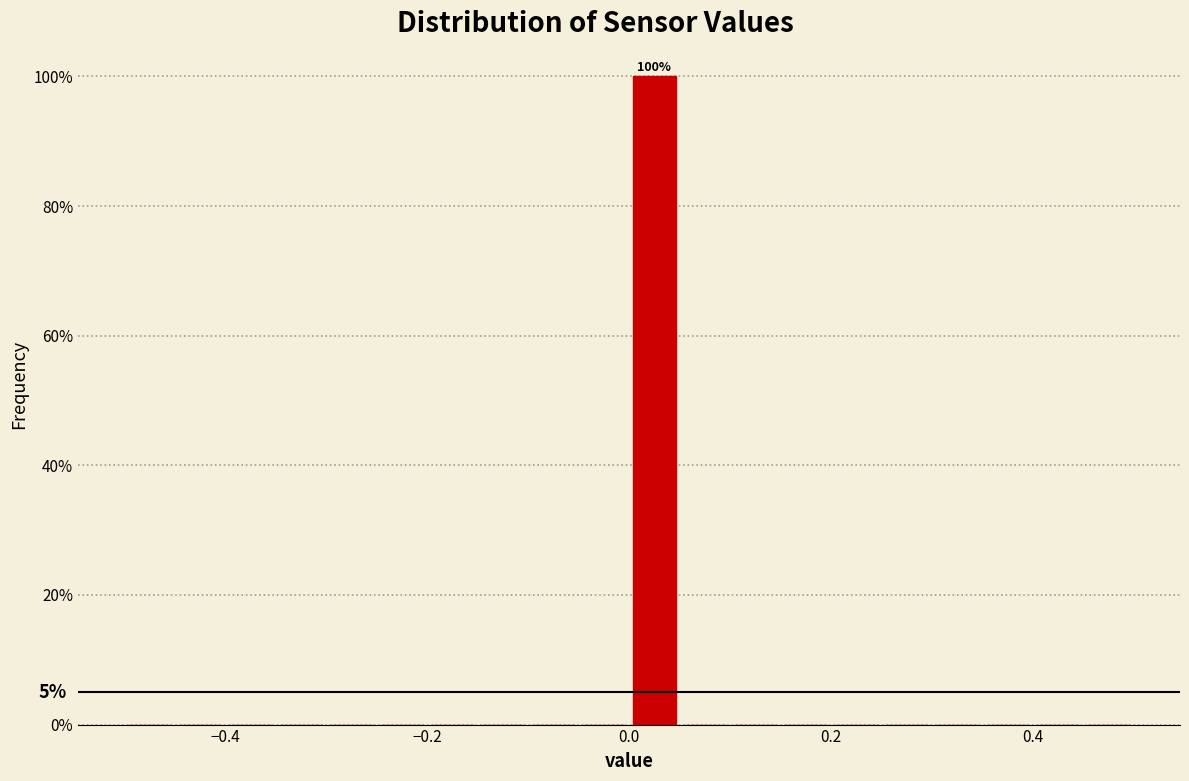

Read against the x-axis, roughly where is the centre of the tallest bar?

0.02